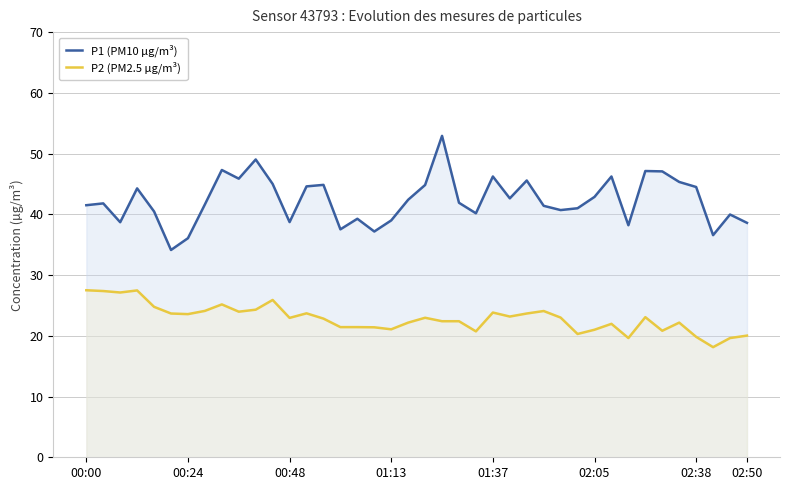

Count the number of data series in this chart.

2